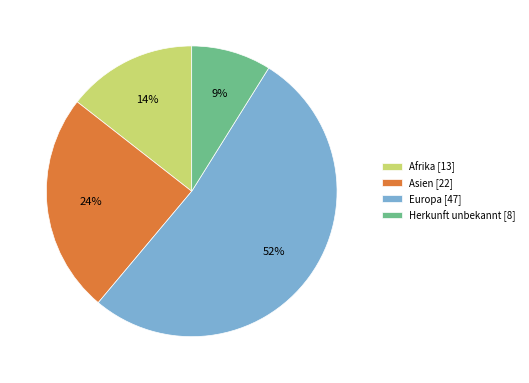

Do Europa [47] and Asien [22] together represent more than half of the pie?

Yes